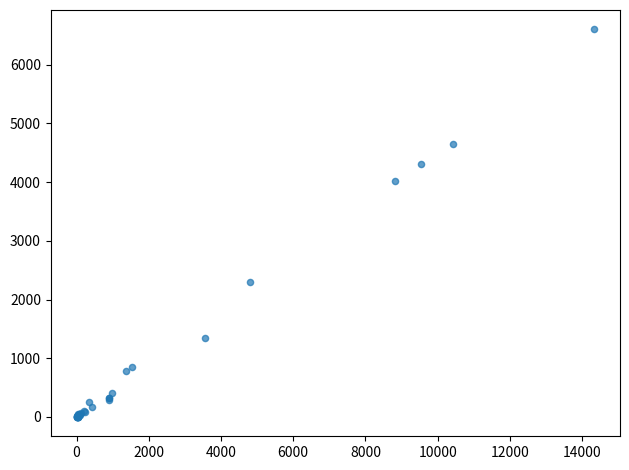

What Y value in the scatter plot is closest to 3301?

4027